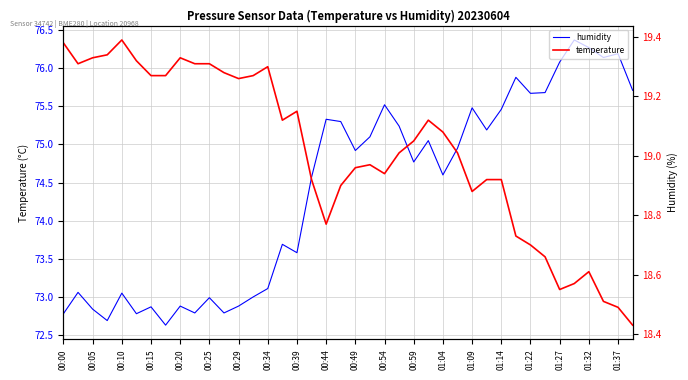

The temperature series shows 25.3 at 00:05. True or false?

False